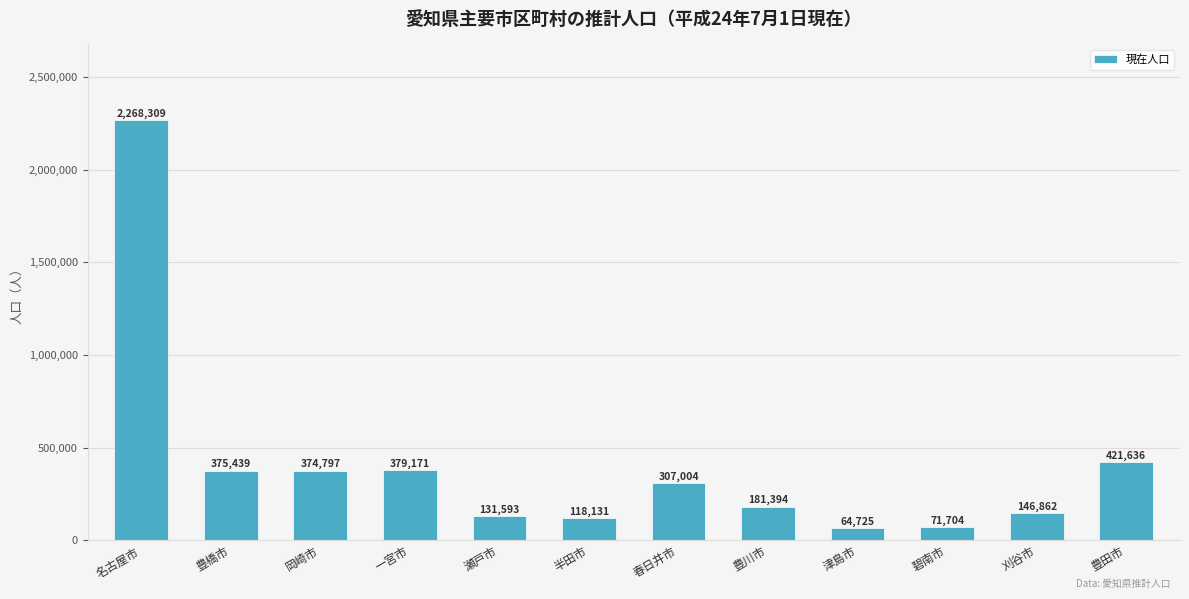

What is the approximate value at 名古屋市, to the nearest 100?

2268300